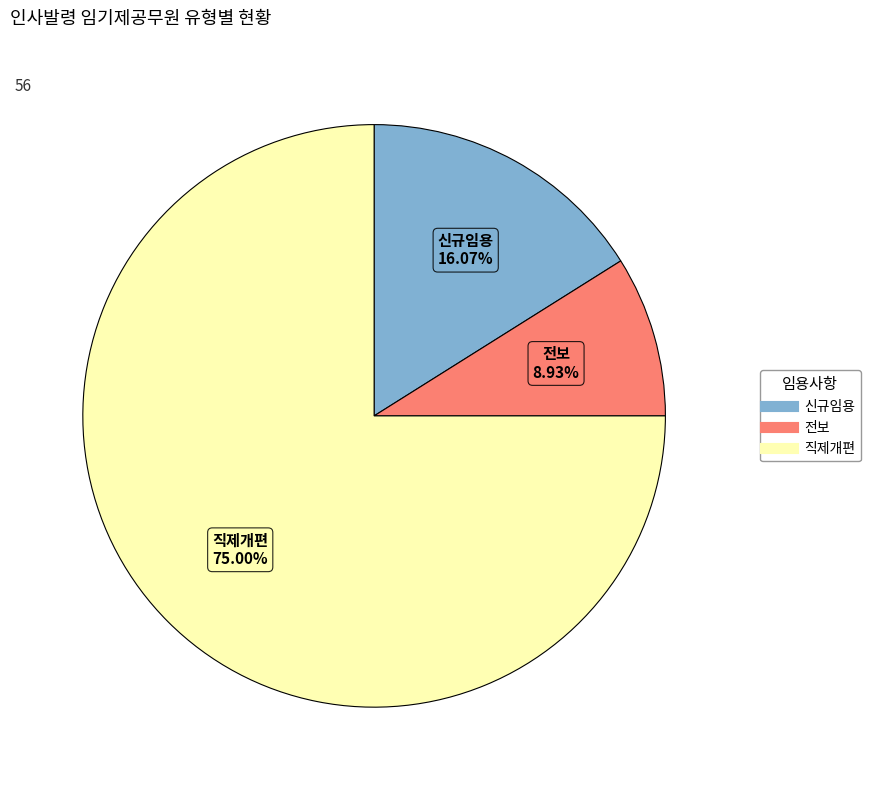

True or false: 신규임용 accounts for 16% of the total.

True